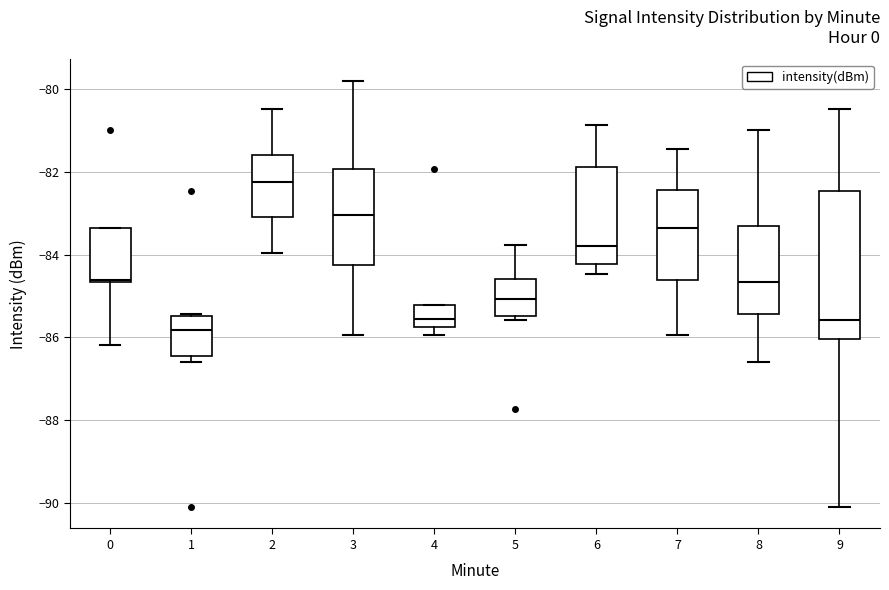

Which box is the tallest, from its lower edge to its upper edge?

9